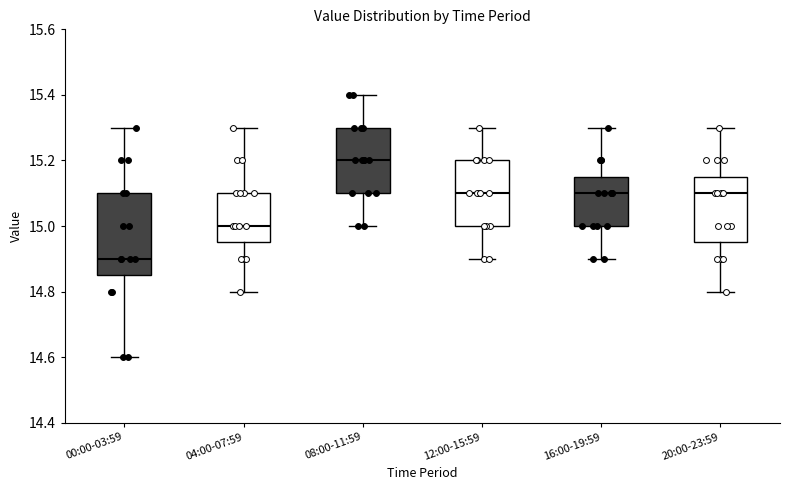

Where does the median line of the box for 00:00-03:59 sit on the y-axis? The values are not printed on the chart, so give them approximately, as read against the axis.

14.90